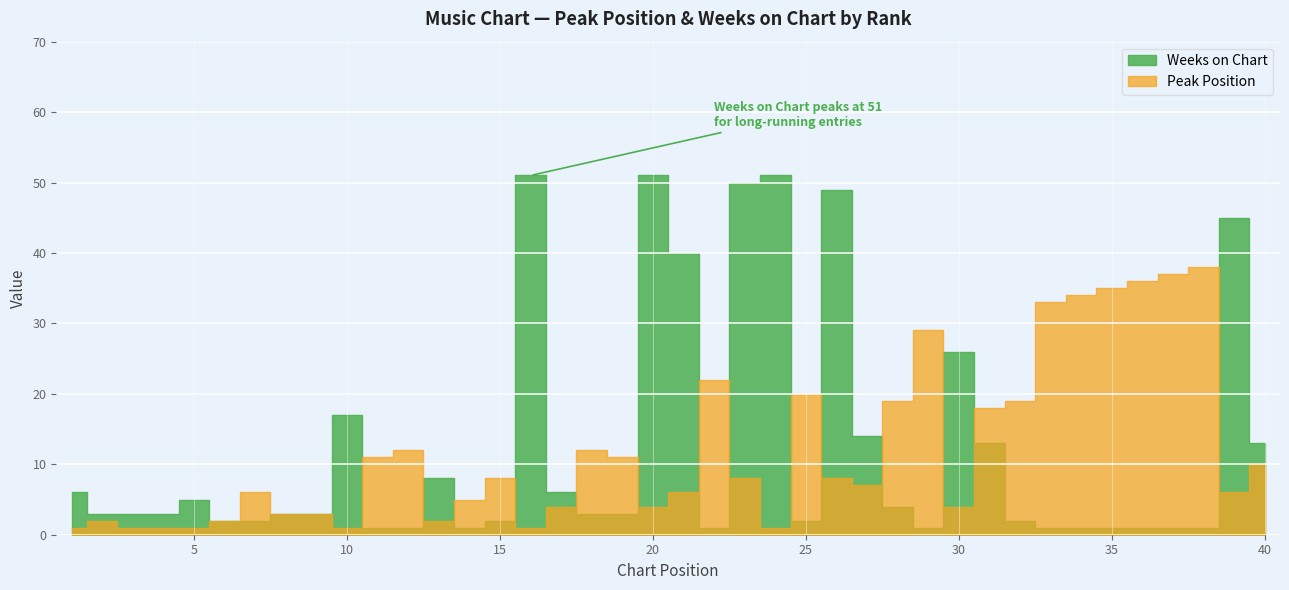

What is the value of the Weeks on Chart point at the 15th from the left?

2